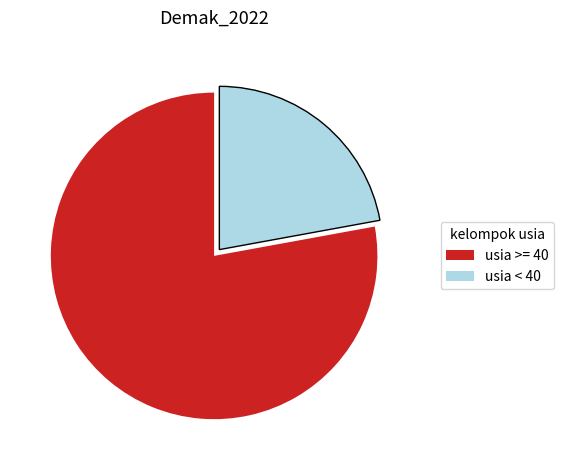

Which slice is the largest?

usia >= 40